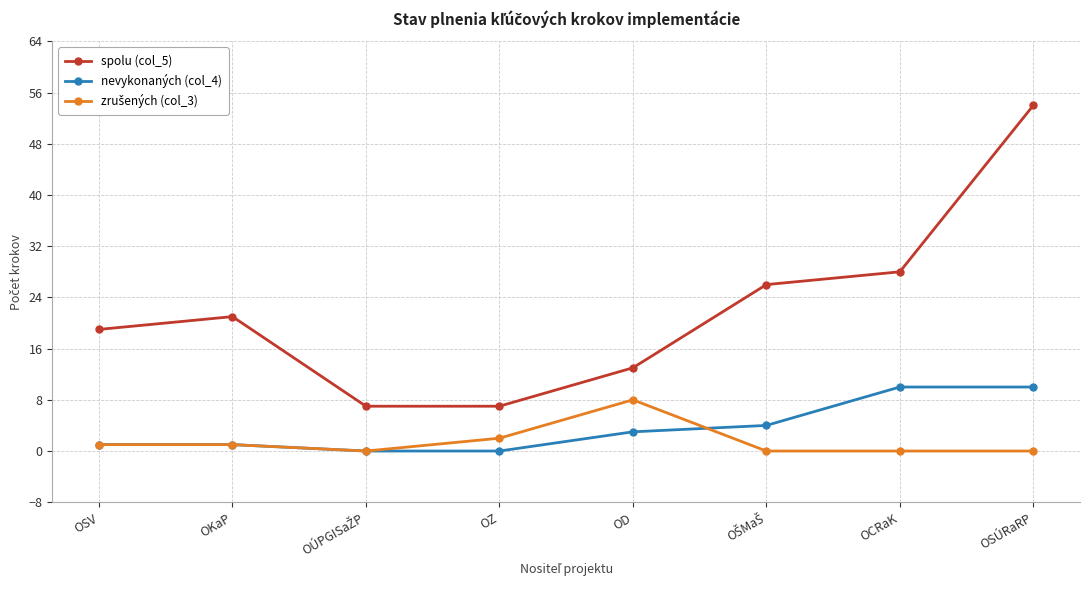

At which category does the chart reach its peak across all series?

OSÚRaRP